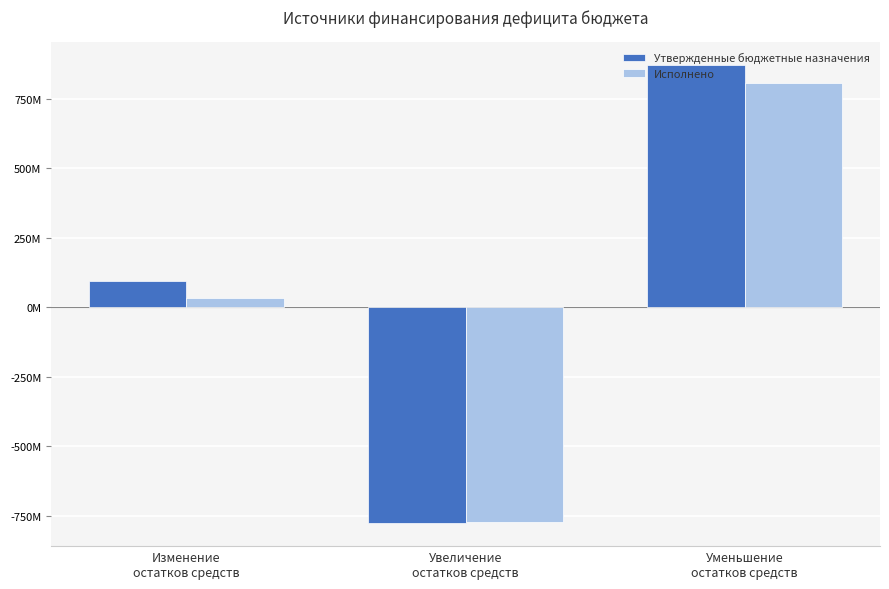

Are the bars horizontal?

No